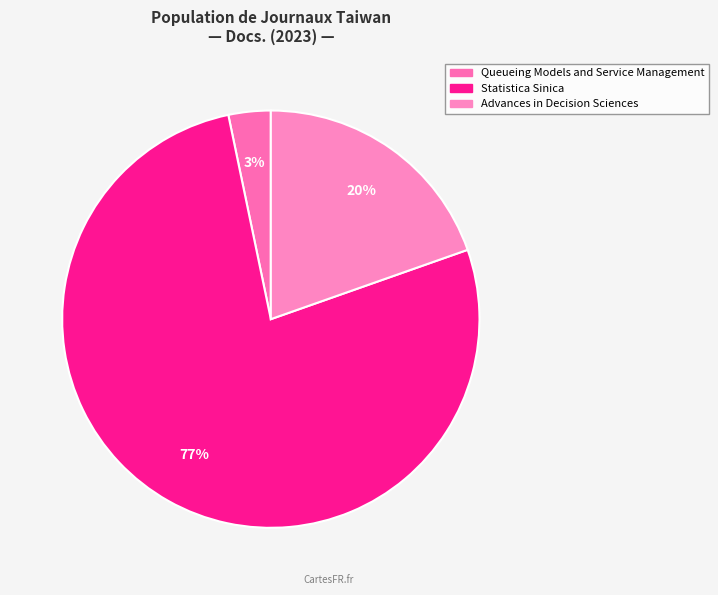

How many slices are in this pie chart?

3